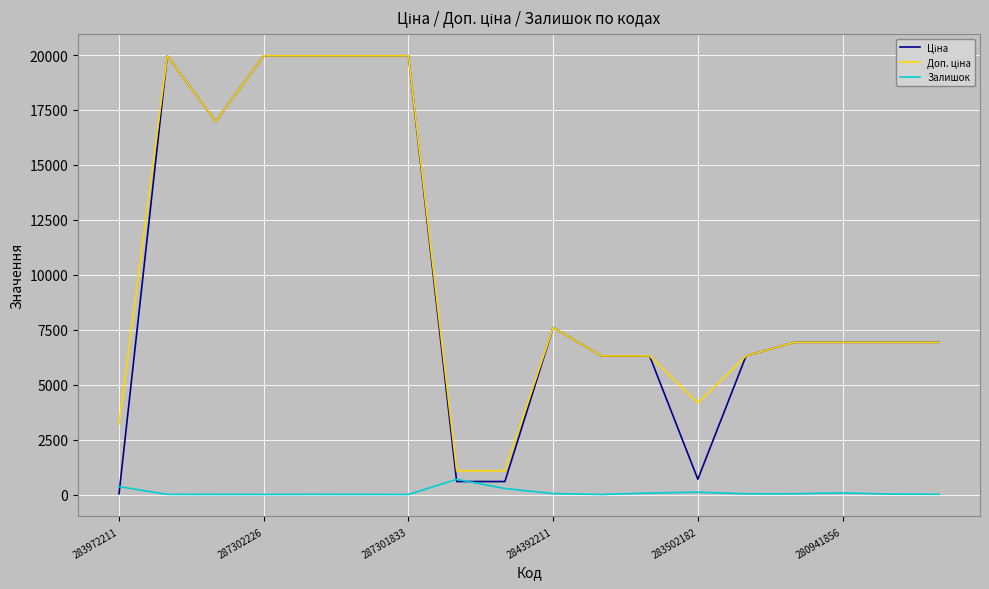

What is the greatest value displayed?

19964.2